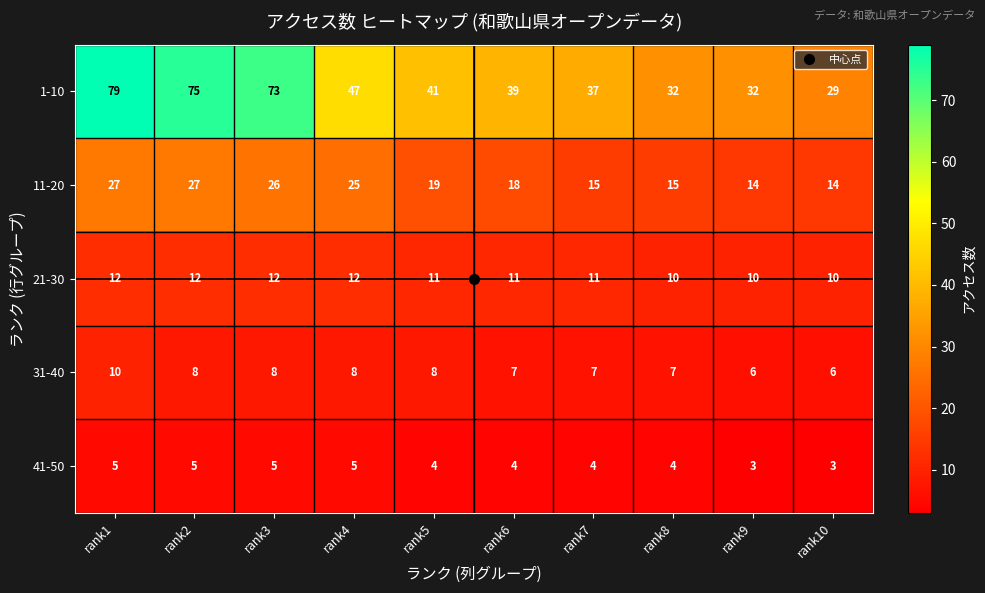

Rank the series by their maximum value, from lowest to highest.

41-50, 31-40, 21-30, 11-20, 1-10